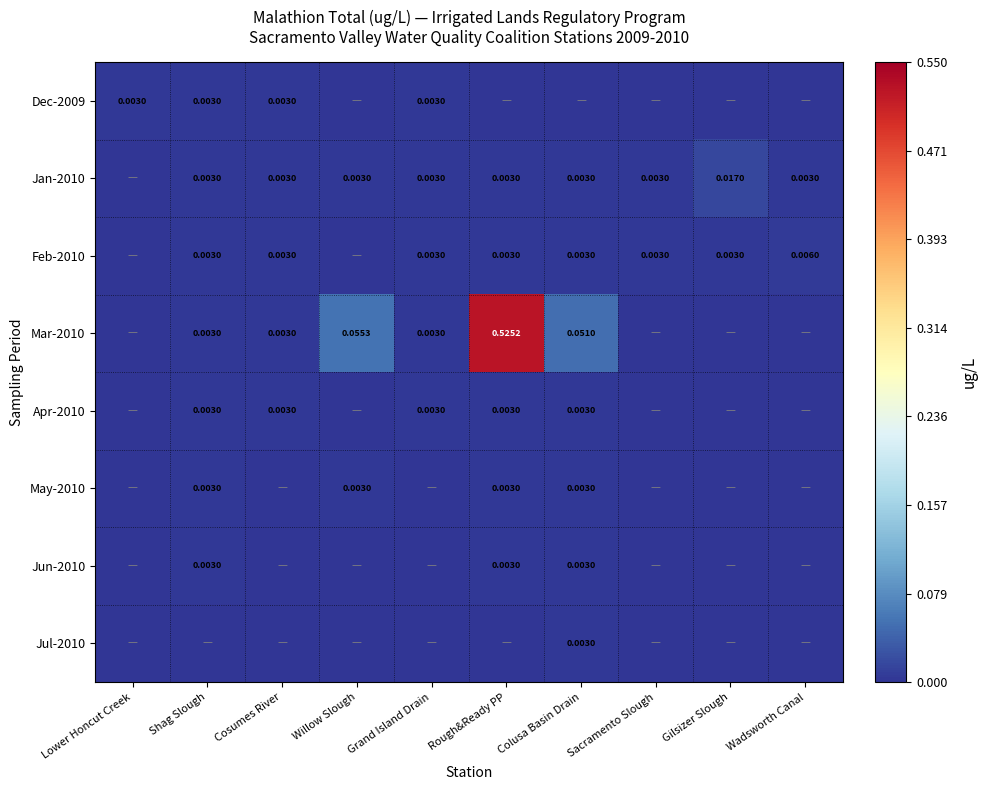

Rank the series at Grand Island Drain from lowest to highest value.

May-2010, Jun-2010, Jul-2010, Dec-2009, Jan-2010, Feb-2010, Mar-2010, Apr-2010